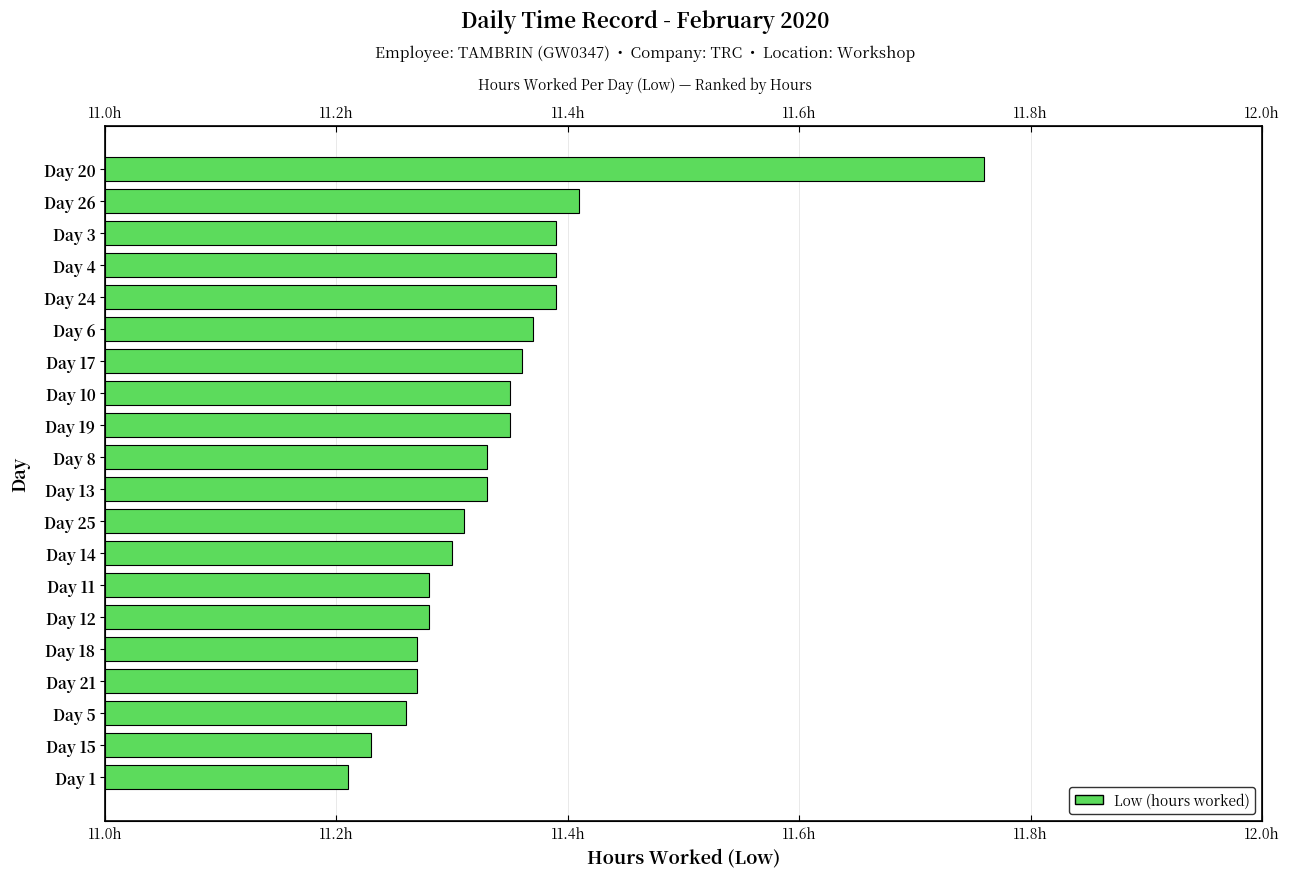

The chart shows a value of 7.2 at Day 15. True or false?

False